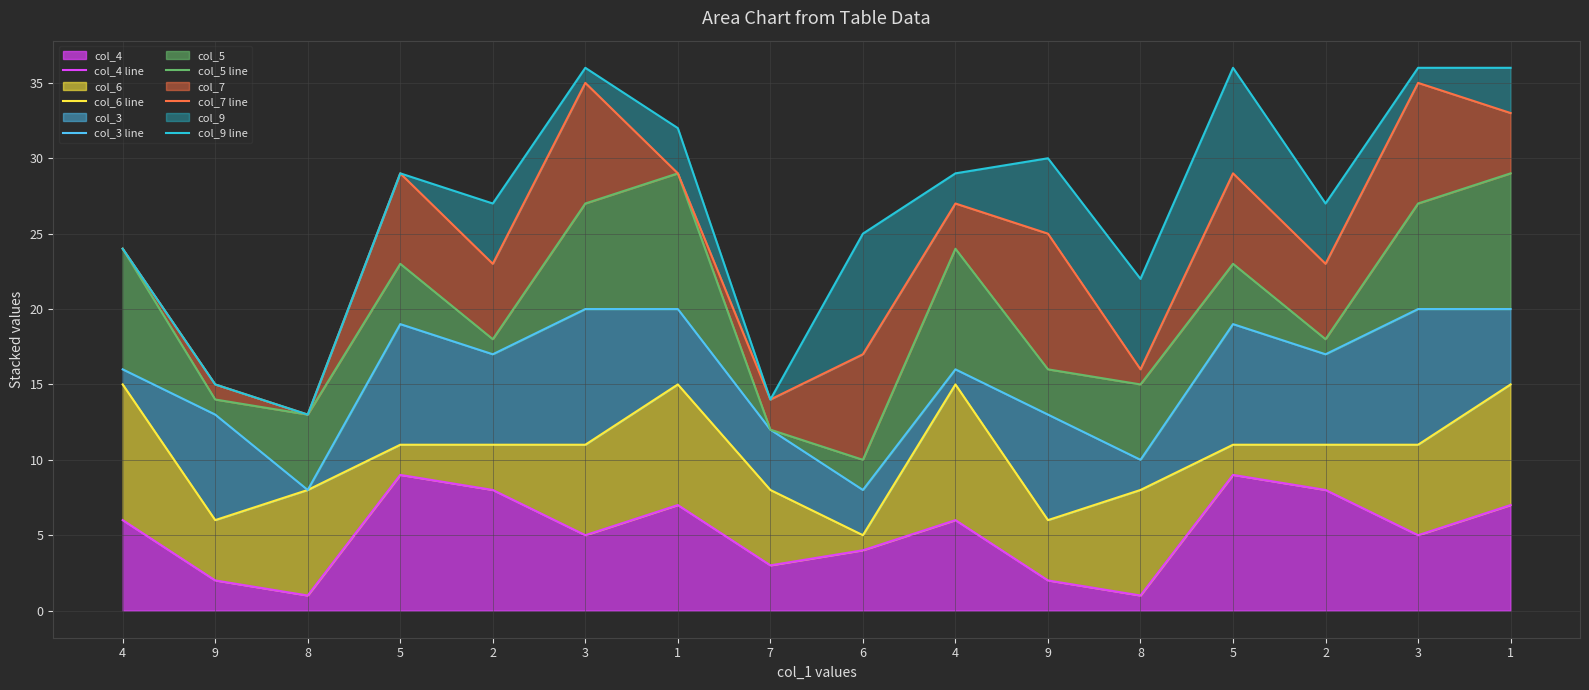

What is the label of the 14th point from the left?

2